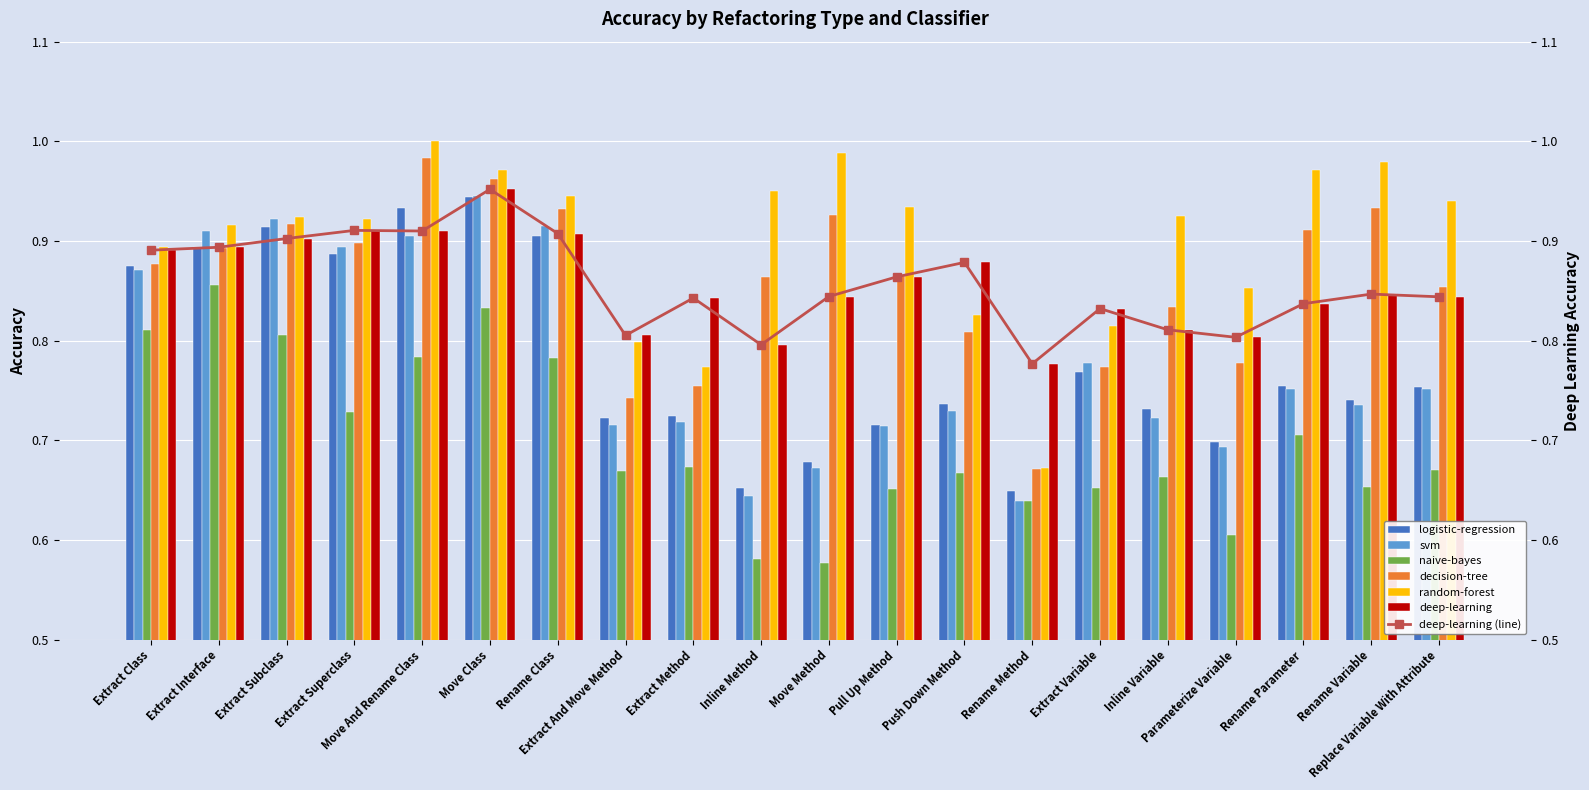

What is the difference between the maximum and minimum values in the deep-learning series?

0.2